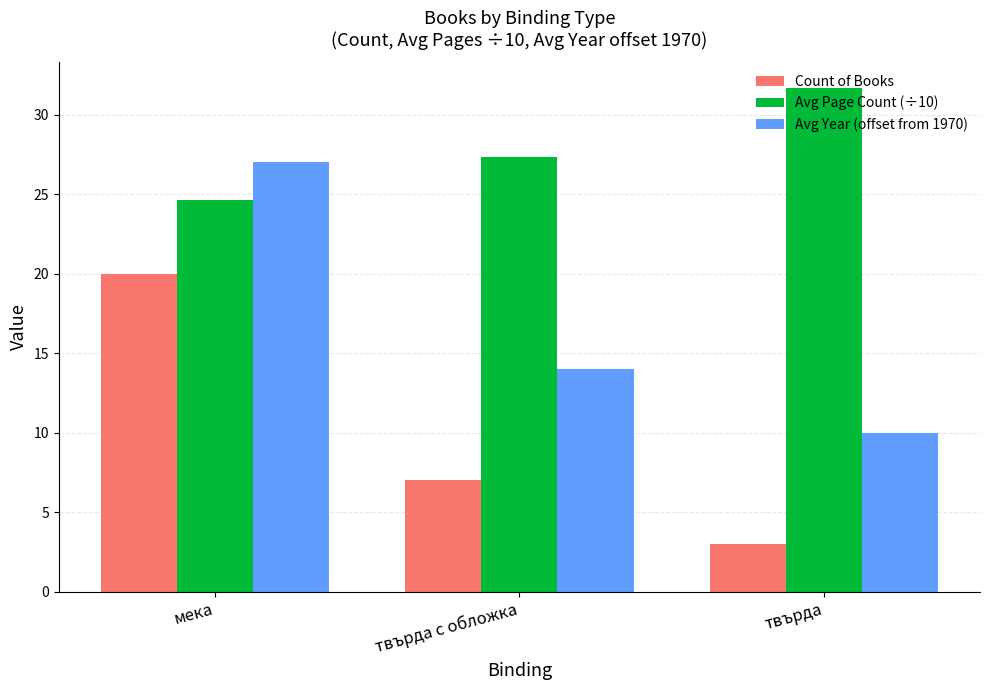

How many Avg Year (offset from 1970) values are between 10 and 27?

3